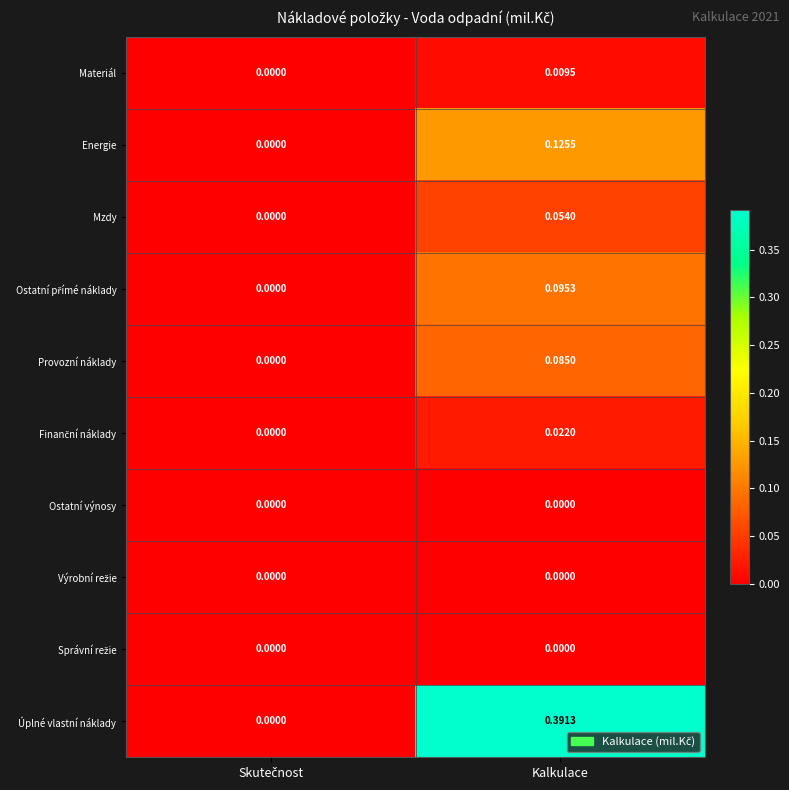

Which series has the widest spread of values?

Úplné vlastní náklady